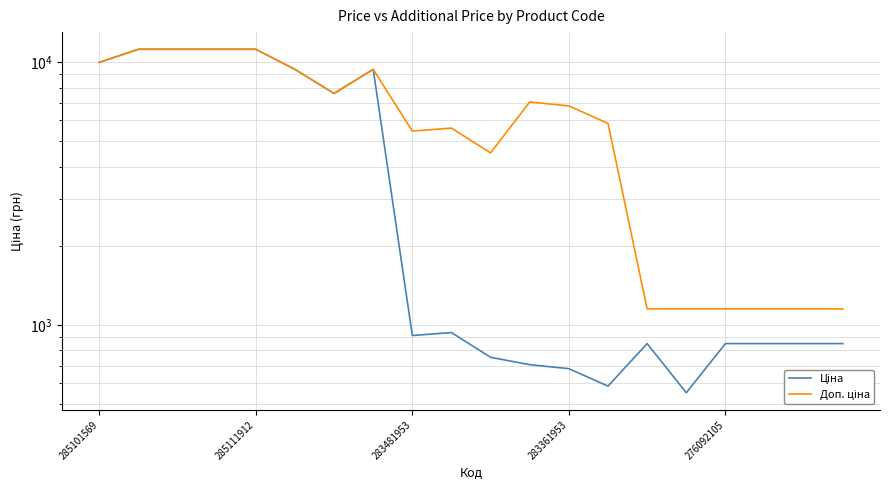

The Ціна series shows 12318.2 at 5. True or false?

False